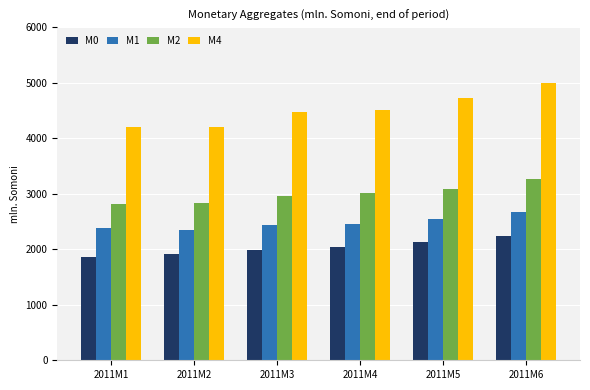

Where is M4 nearest to the value 4595?

2011M4